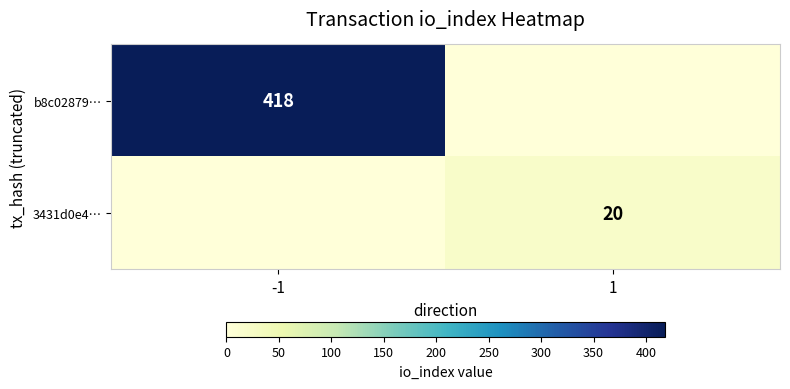

The value of 3431d0e4… at 1 is 12. True or false?

False